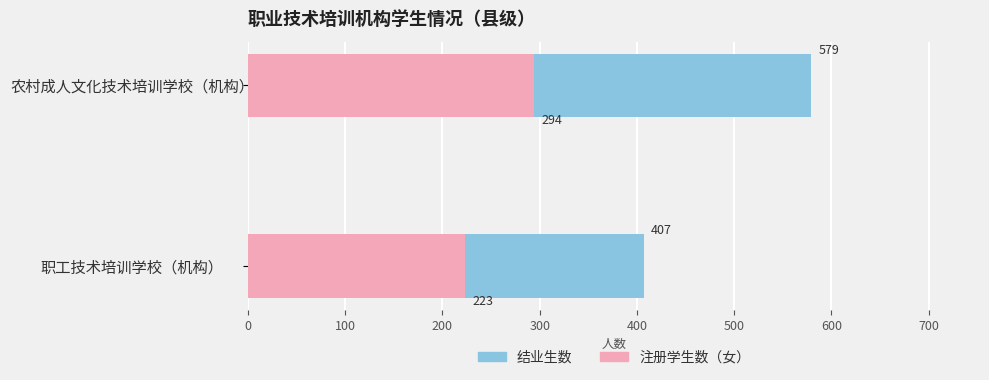

Are the bars horizontal?

Yes